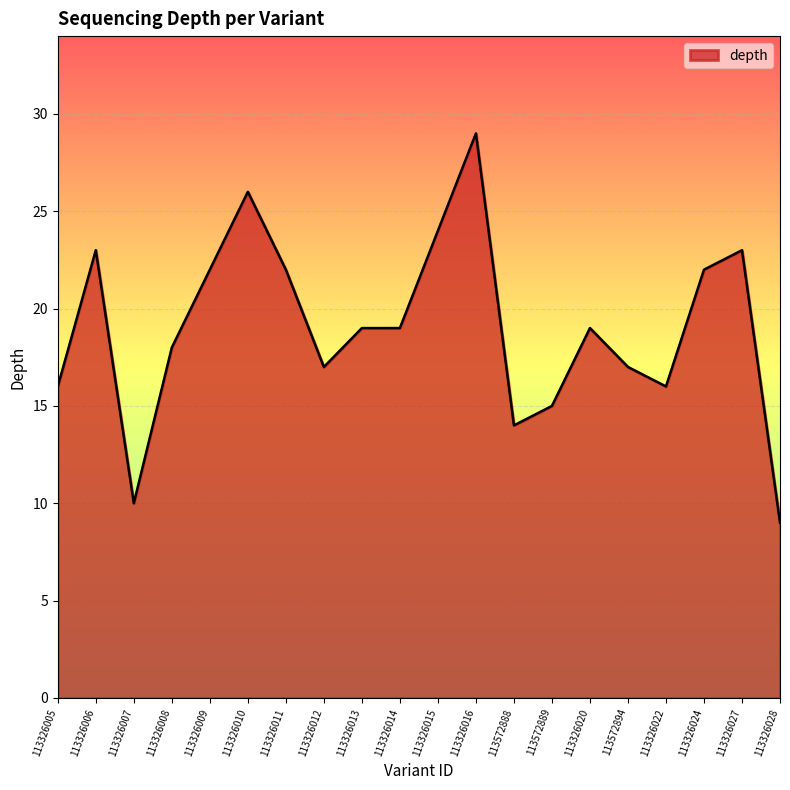

The chart shows a value of 26 at 113326010. True or false?

True